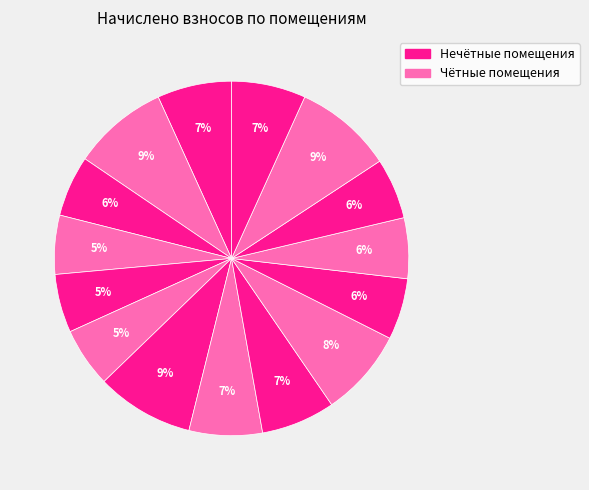

How many segments does this pie chart have?

15